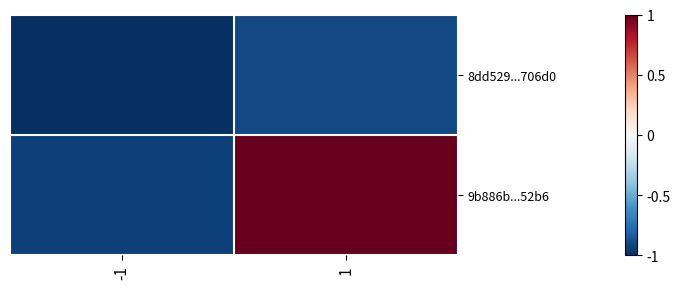

Rank the series by their average value, from lowest to highest.

8dd529...706d0, 9b886b...52b6